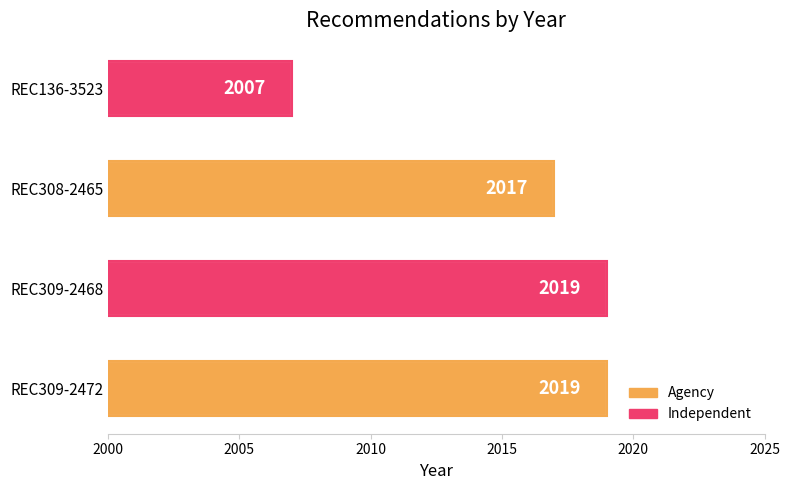

What is the maximum value shown in the chart?

2019